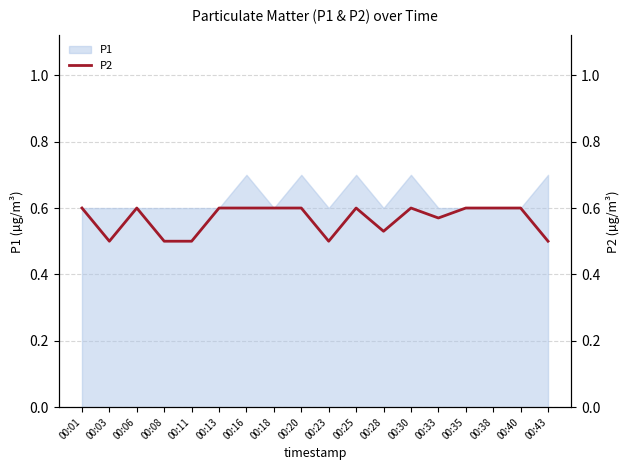

The P1 series shows 0.6 at 00:18. True or false?

True